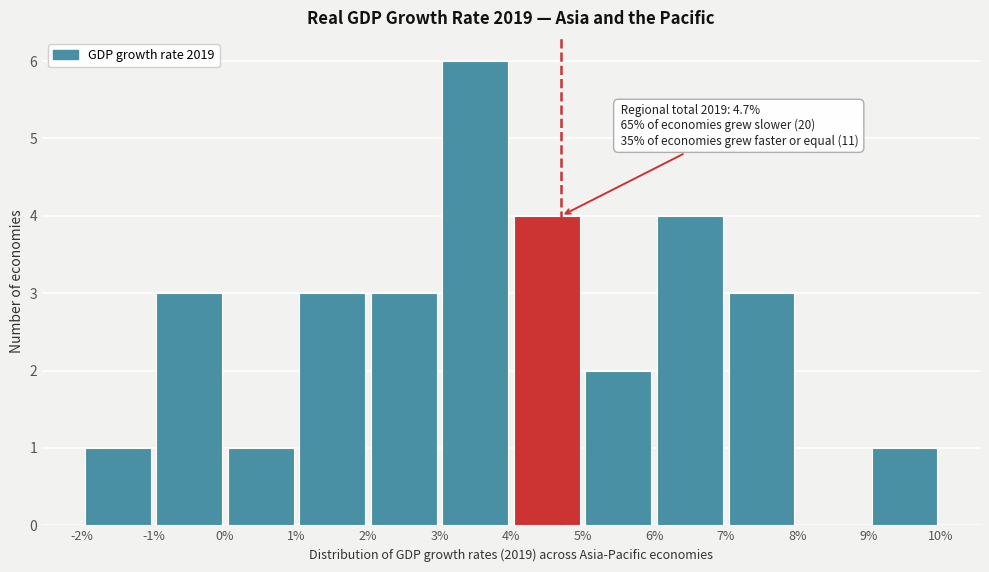

Which range on the x-axis has the tallest bar?

3% to 4%